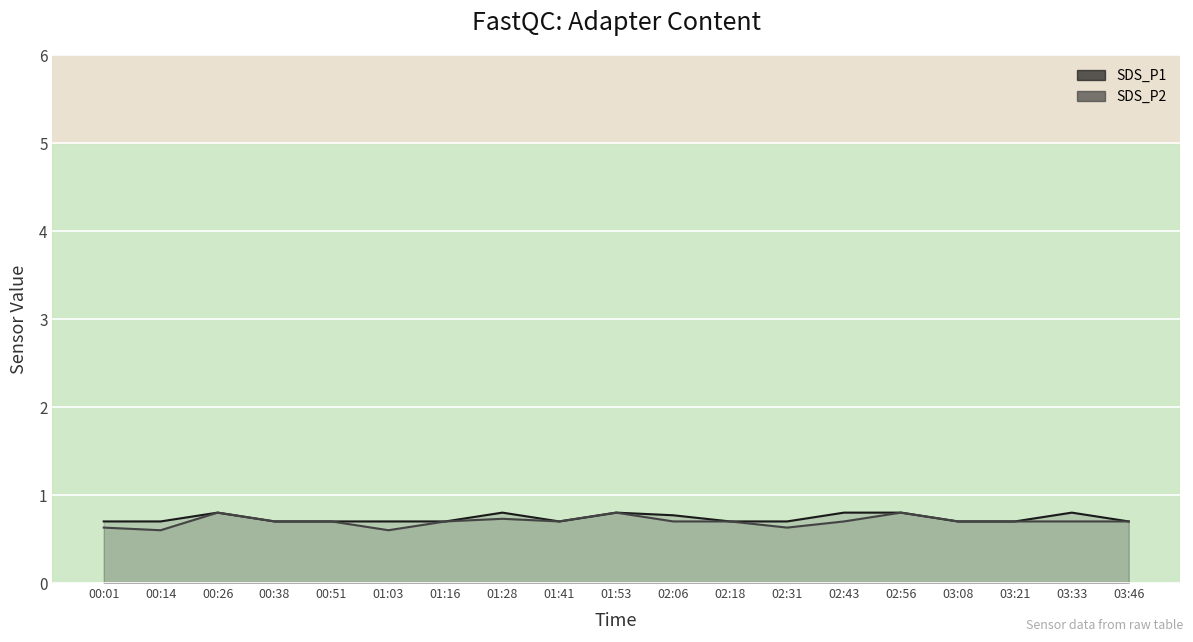

Rank the series by their maximum value, from highest to lowest.

SDS_P1, SDS_P2